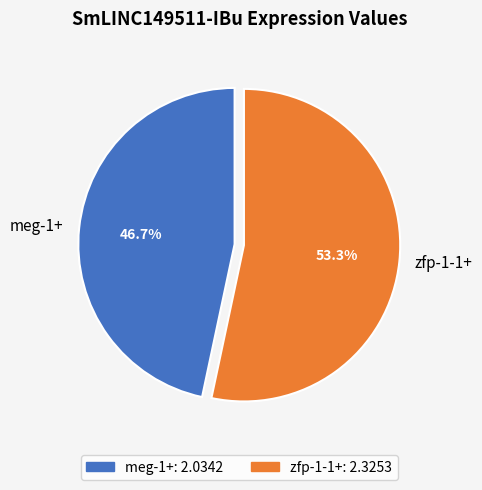

What is the smallest slice in the pie chart?

meg-1+